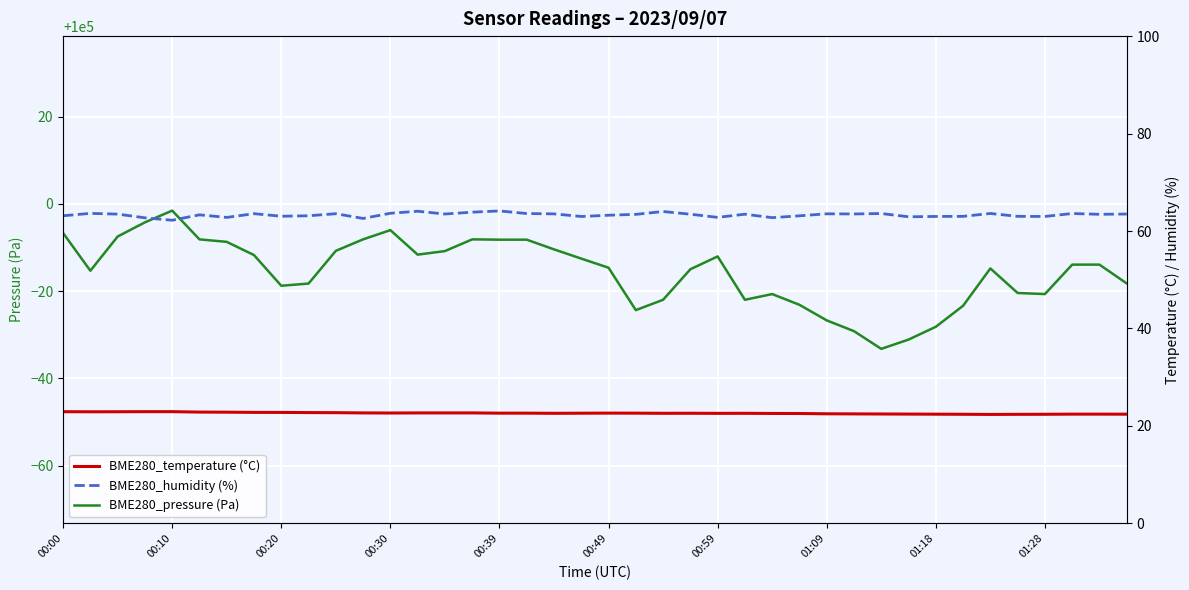

Which category has the highest value in the BME280_pressure (Pa) series?

00:10